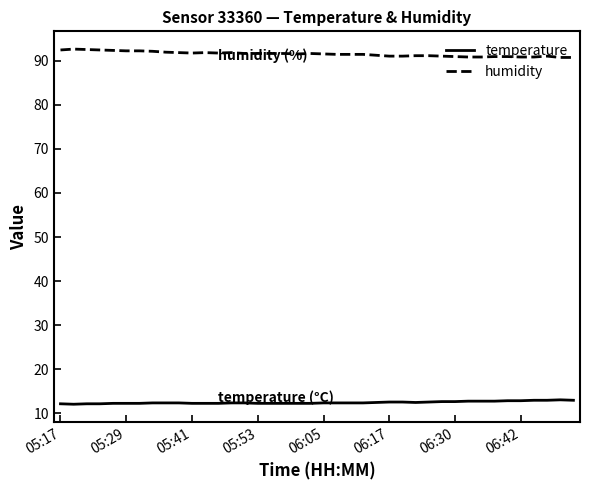

True or false: temperature and humidity cross at least once.

False